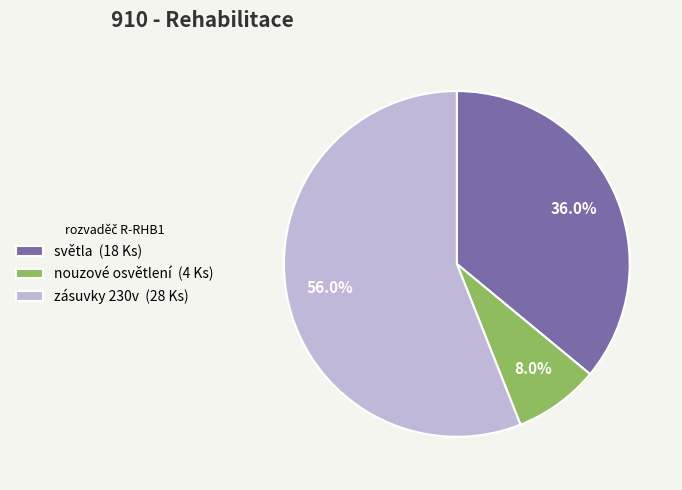

Between světla (18 Ks) and nouzové osvětlení (4 Ks), which is larger?

světla (18 Ks)